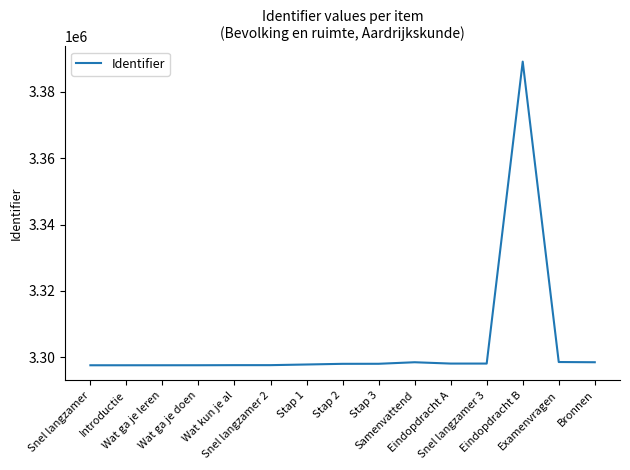

What is the average value?

3304034